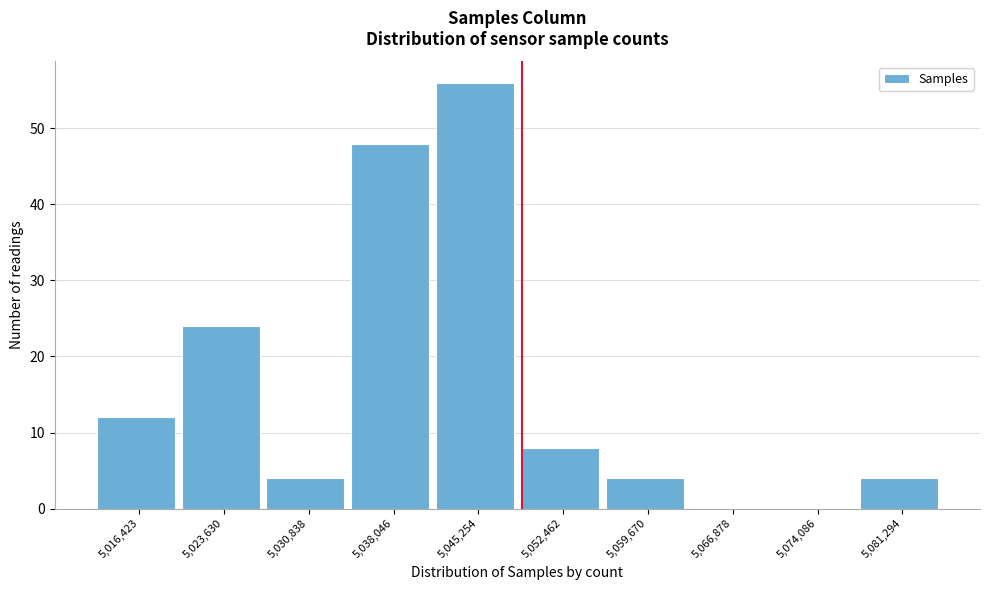

Reading left to right, extract all data points from this chart.

5,016,423=12	5,023,630=24	5,030,838=4	5,038,046=48	5,045,254=56	5,052,462=8	5,059,670=4	5,066,878=0	5,074,086=0	5,081,294=4